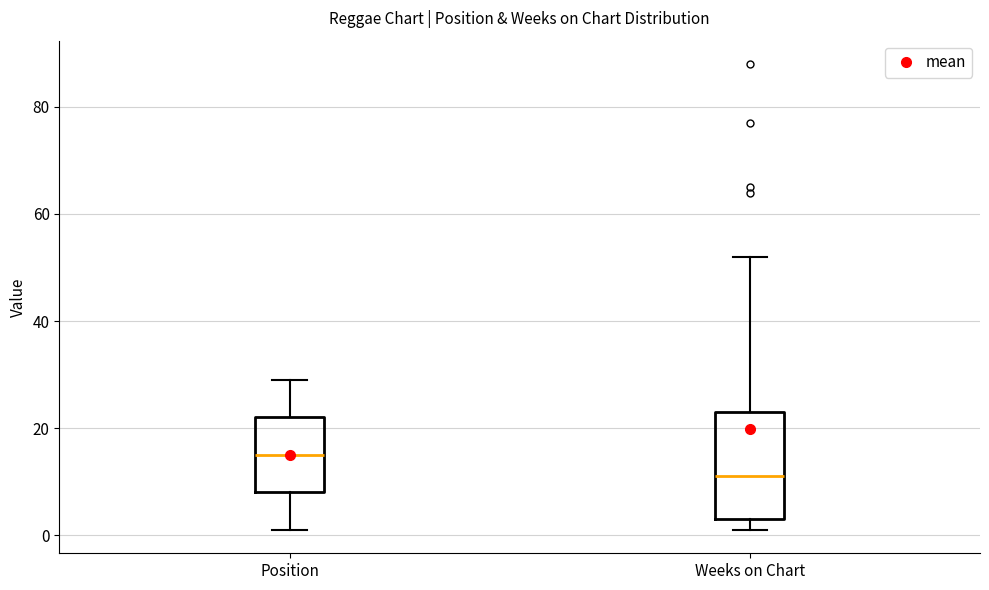

Which box has the highest median line?

Position